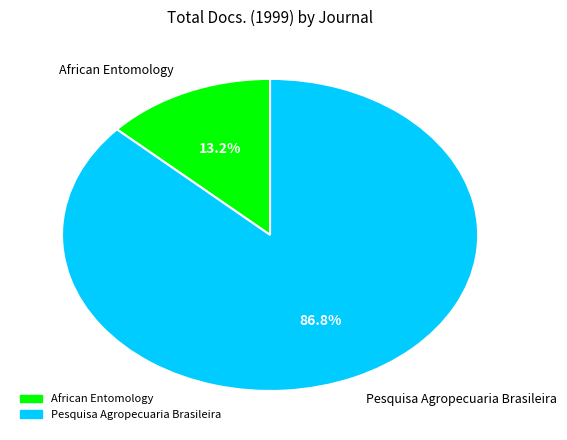

Which has a higher value, African Entomology or Pesquisa Agropecuaria Brasileira?

Pesquisa Agropecuaria Brasileira